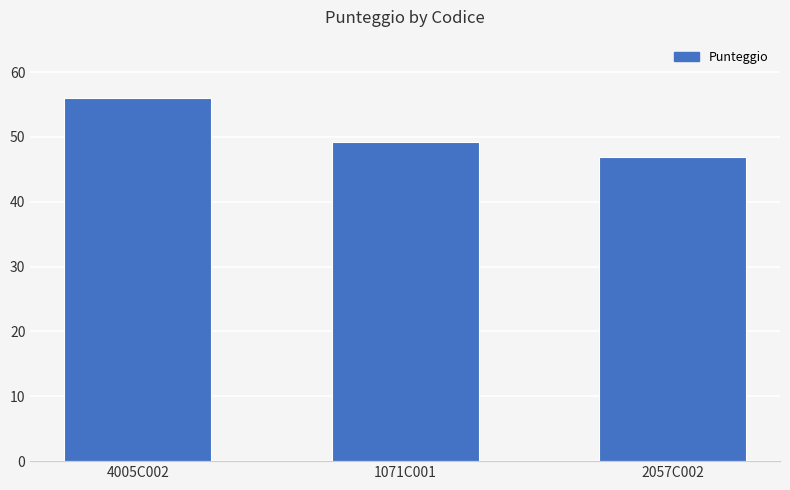

Count the number of categories in the chart.

3